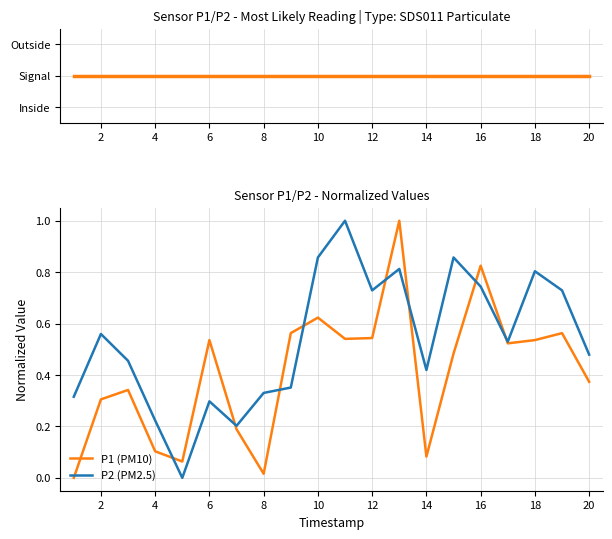

What is the maximum value for P1 (PM10)?

1.0